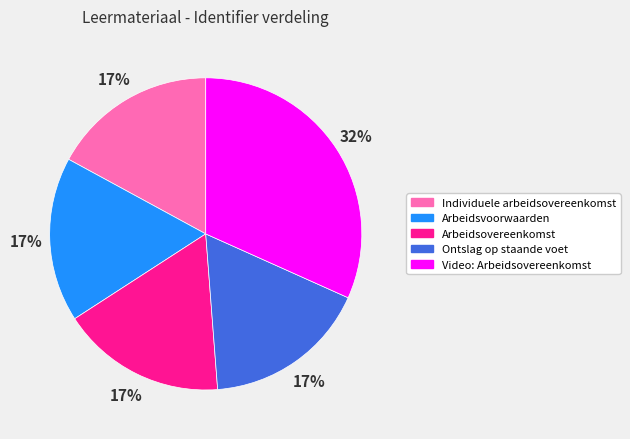

Count the number of slices in the pie.

5